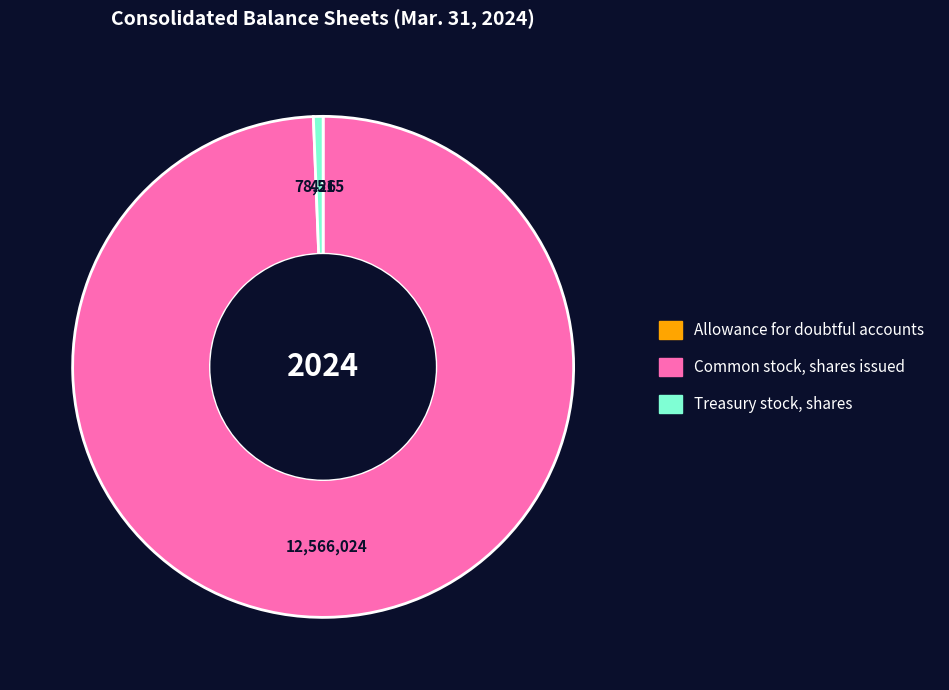

Does Common stock, shares issued represent more than half of the total?

Yes